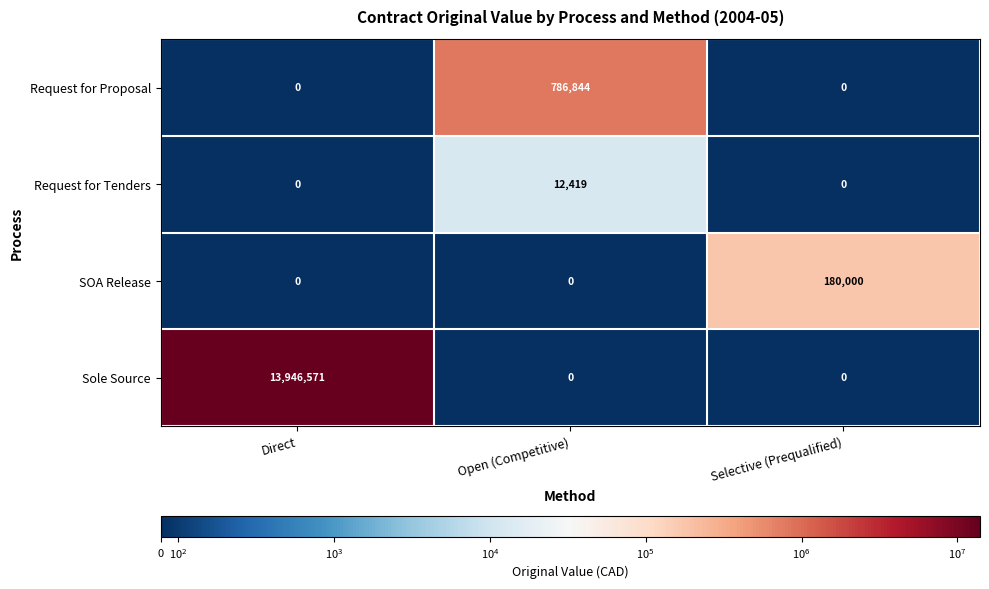

How many categories are shown in the chart?

3